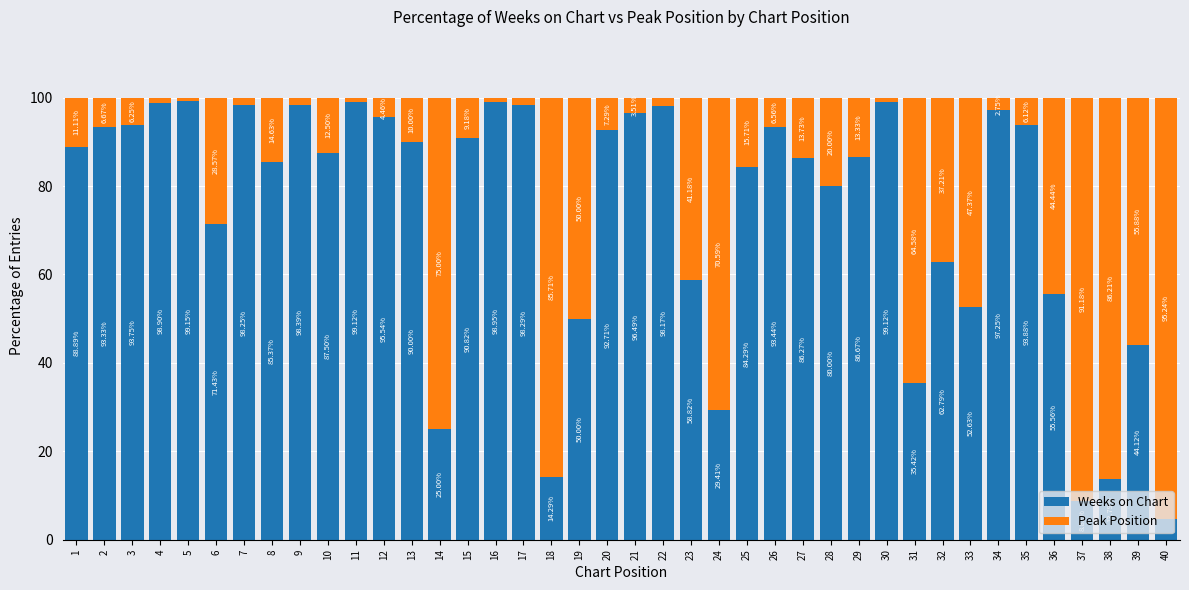

What is the difference between the second highest and second lowest values in the Weeks on Chart series?

90.3